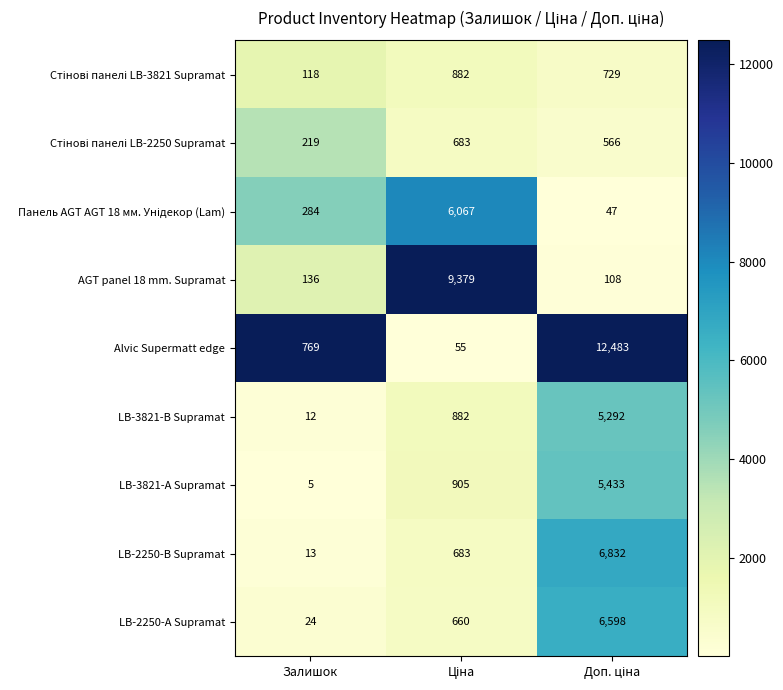

Which series has the largest range (max minus min)?

Alvic Supermatt edge